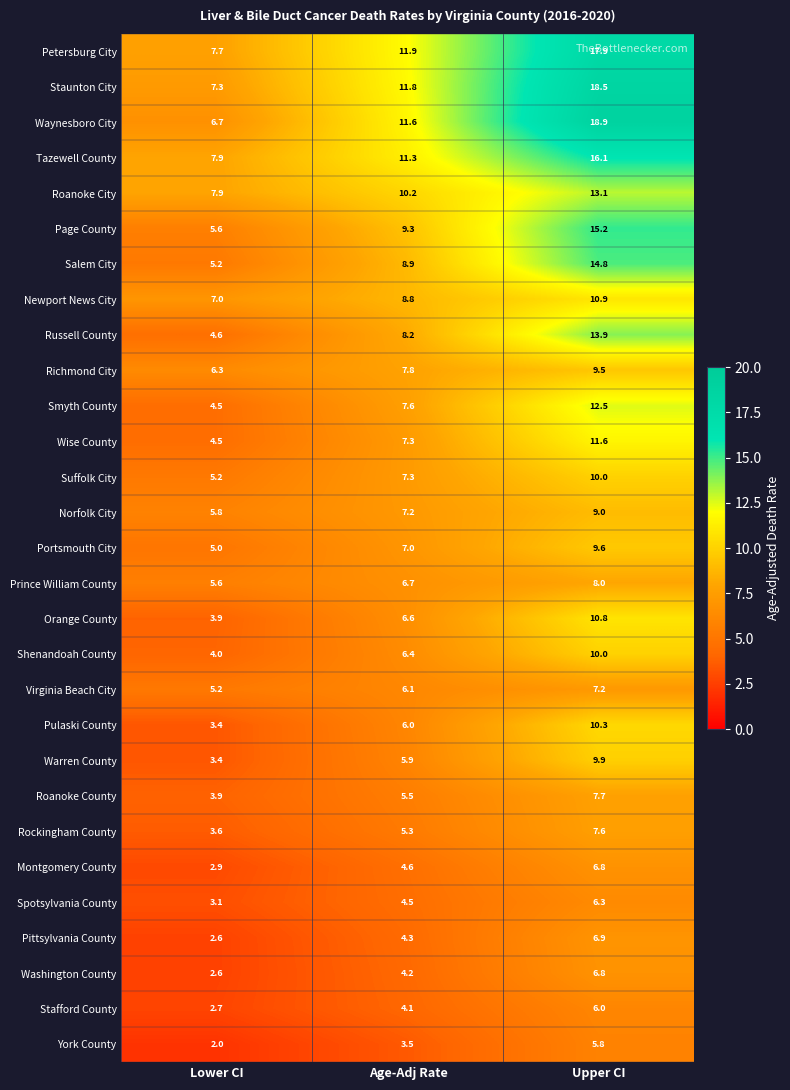

What is the total value across all series at Lower CI?

140.1